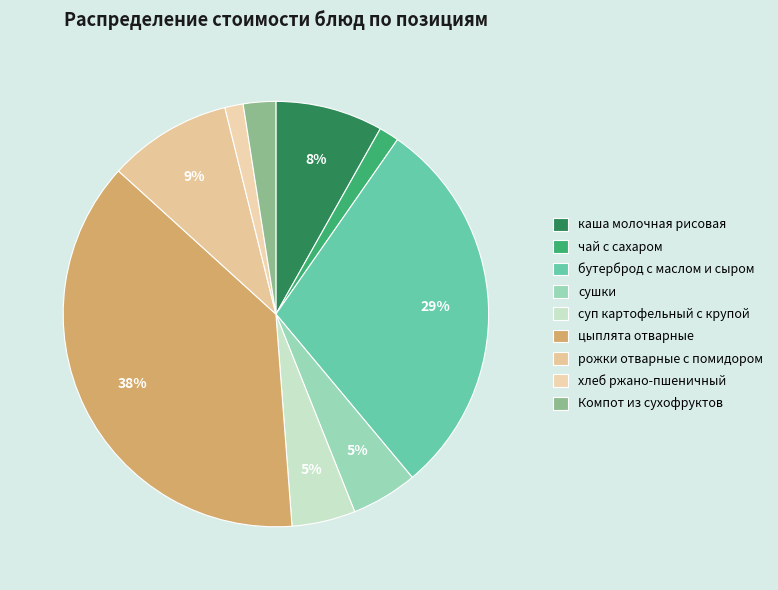

How many segments does this pie chart have?

9